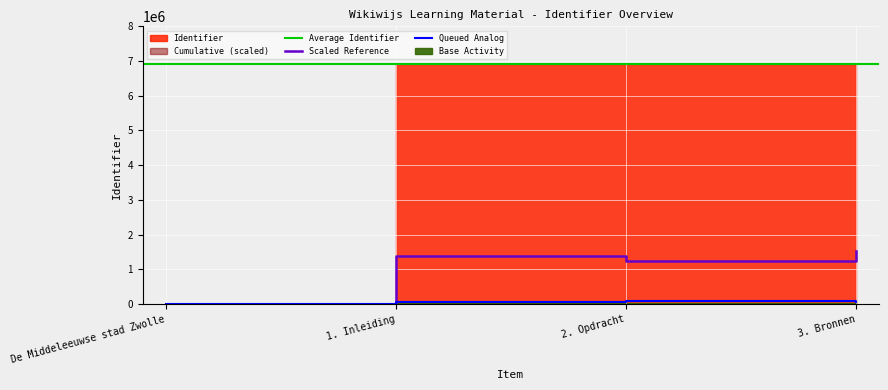

Where is the data nearest to the value 761116?

2. Opdracht